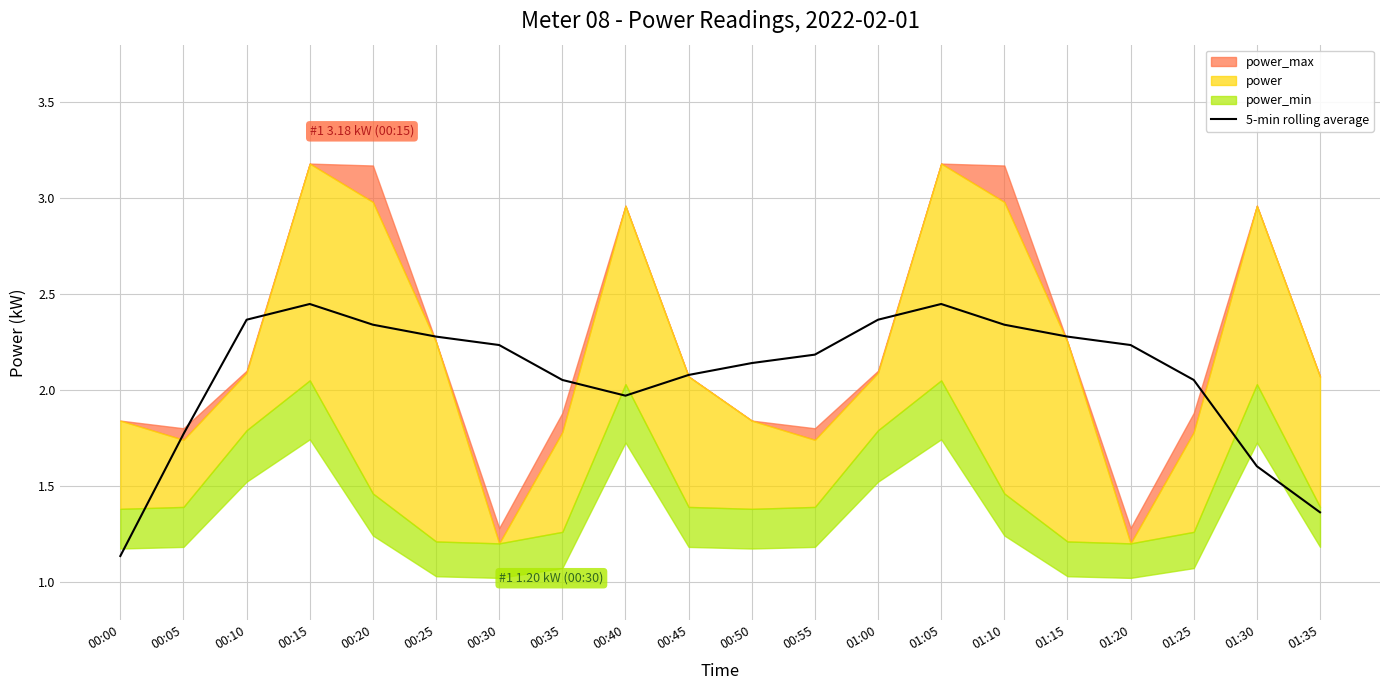

Is it true that the value at 00:00 is 0.5?

False